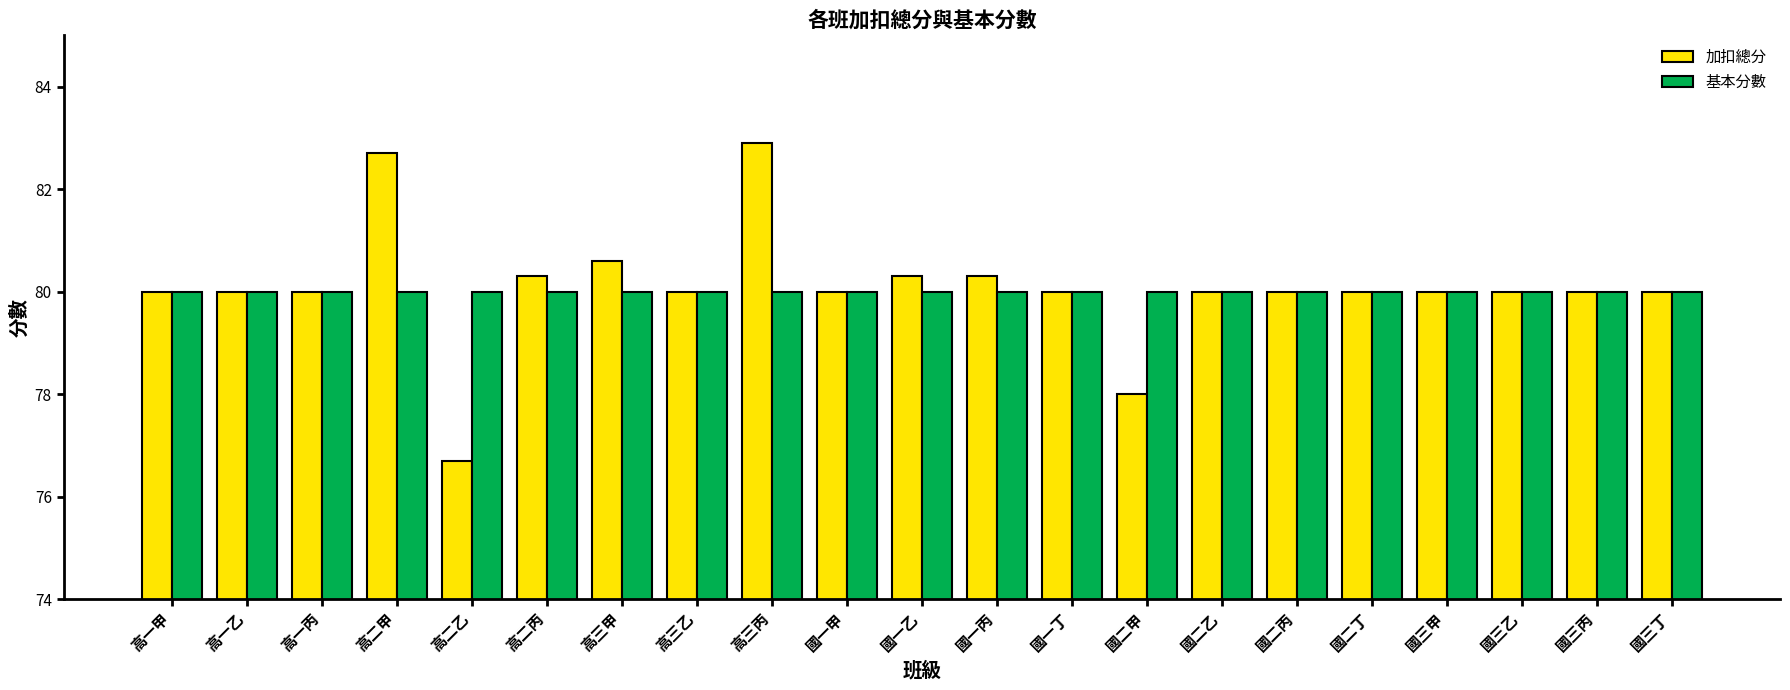

What is the greatest value displayed?

82.9